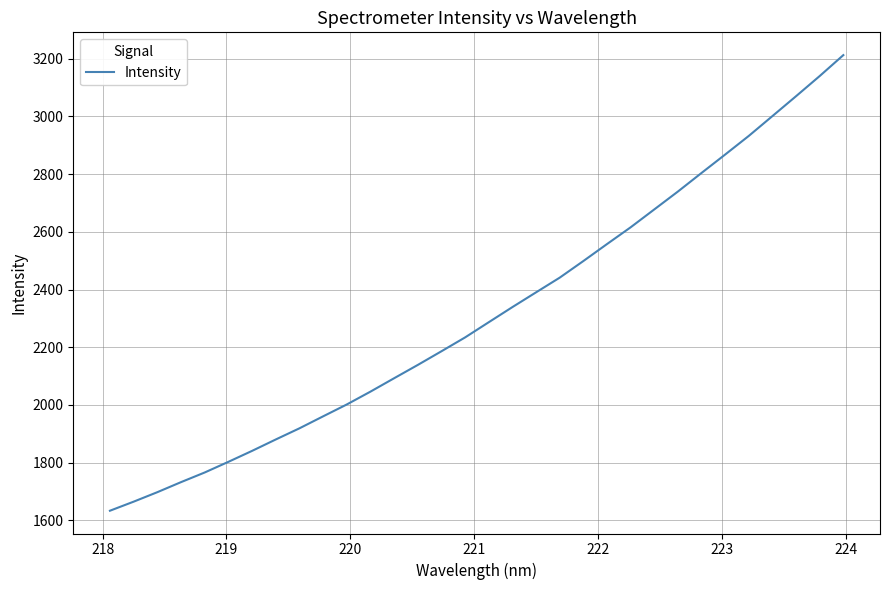

What is the maximum value shown in the chart?

3212.5